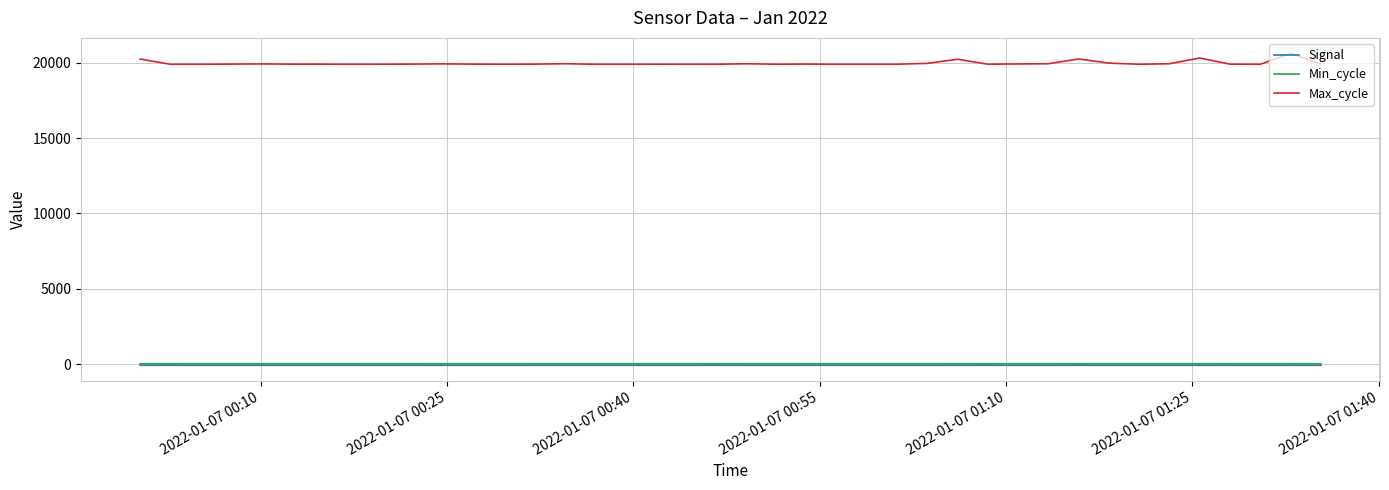

Which series has the widest spread of values?

Max_cycle